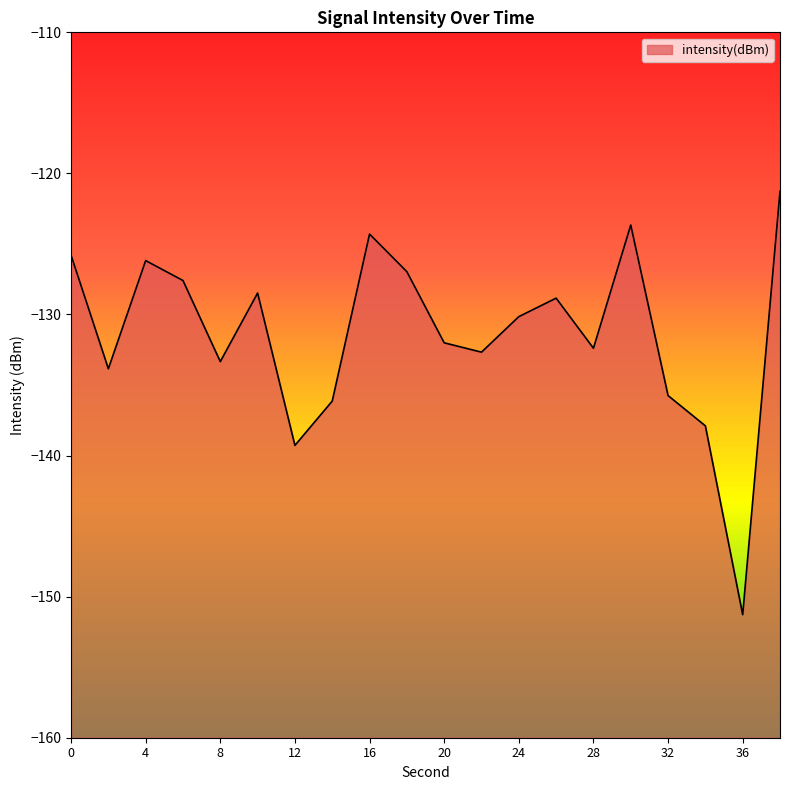

What is the sum of the values at 0 and 6?

-253.4